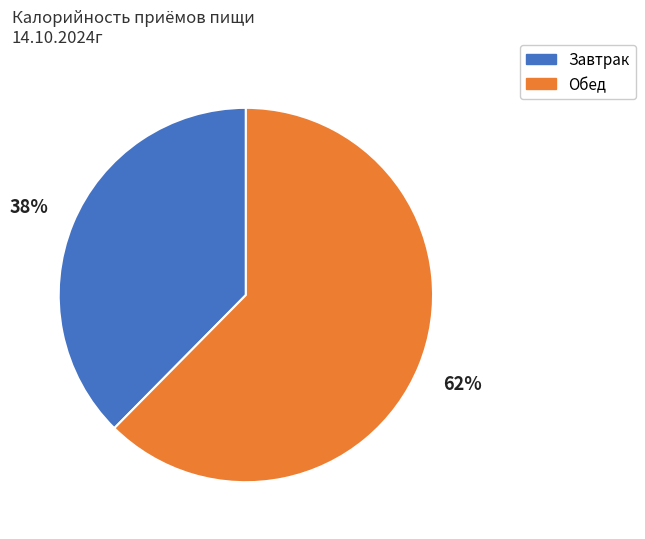

Is there a majority slice in this chart?

Yes